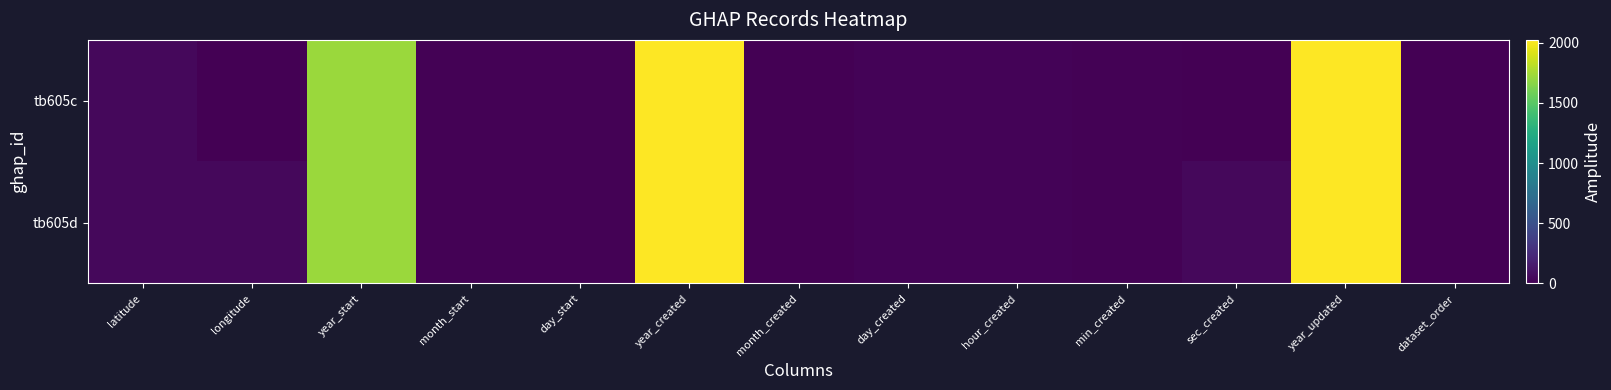

Reading right to left, extract all data points from this chart.

tb605c: dataset_order=0.0	year_updated=2023.0	sec_created=6.0	min_created=10.0	hour_created=21.0	day_created=20.0	month_created=6.0	year_created=2023.0	day_start=8.0	month_start=8.0	year_start=1715.0	longitude=2.0	latitude=46.0
tb605d: dataset_order=1.0	year_updated=2023.0	sec_created=47.0	min_created=12.0	hour_created=21.0	day_created=20.0	month_created=6.0	year_created=2023.0	day_start=9.0	month_start=8.0	year_start=1715.0	longitude=44.5	latitude=40.2